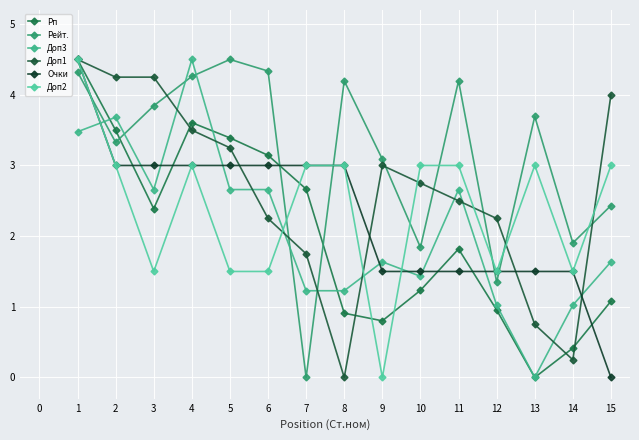

What is the value of the Доп1 point at the 14th from the left?

0.2